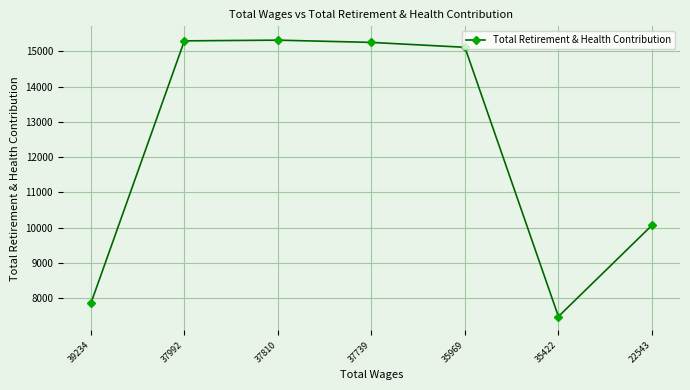

Is it true that the value at 35422 is 3548?

False